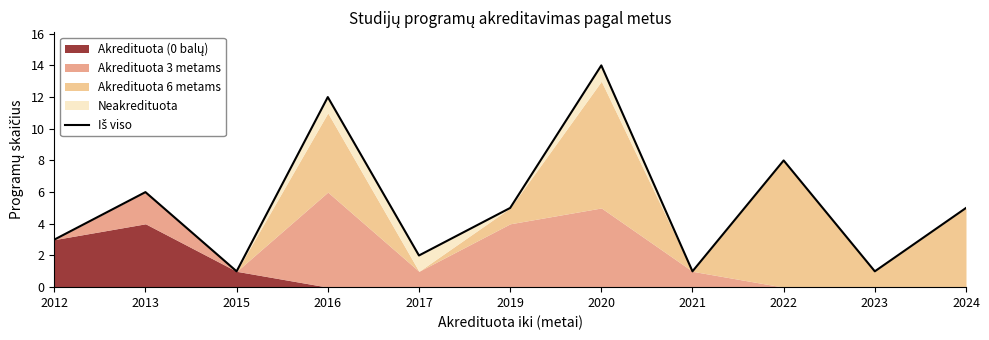

The value at 2022 is 8. True or false?

True